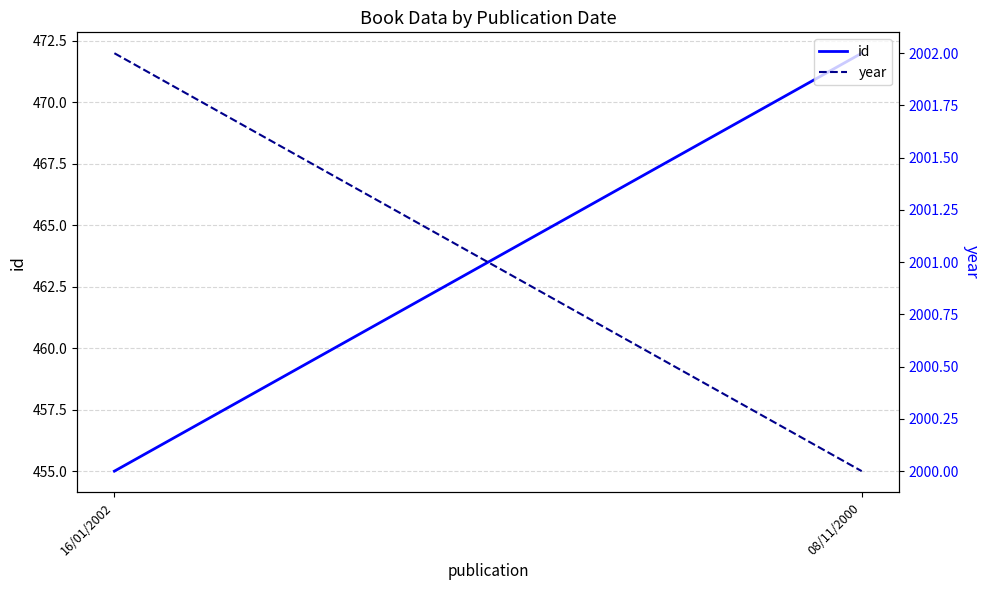

True or false: id has a value of 472 at 08/11/2000.

True